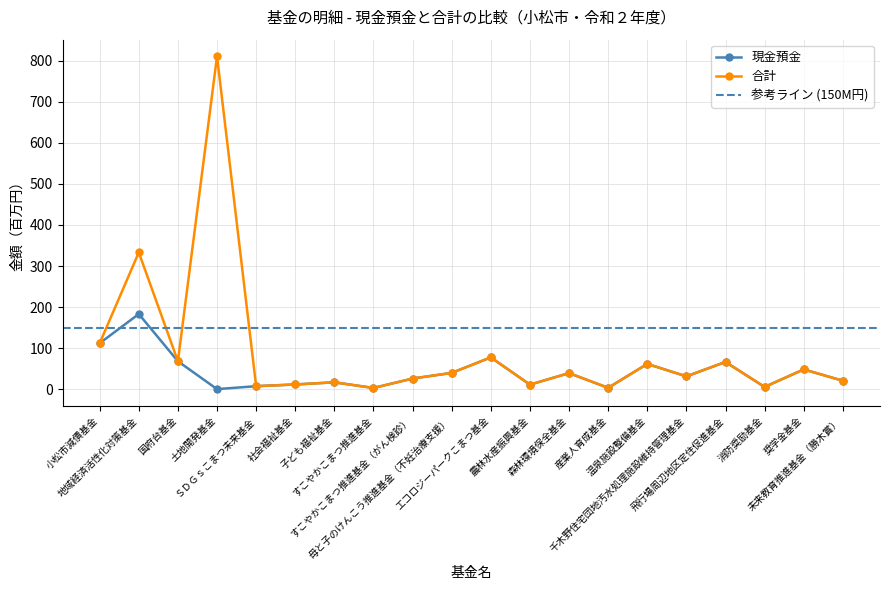

Between 小松市減債基金 and 森林環境保全基金, which is larger?

小松市減債基金